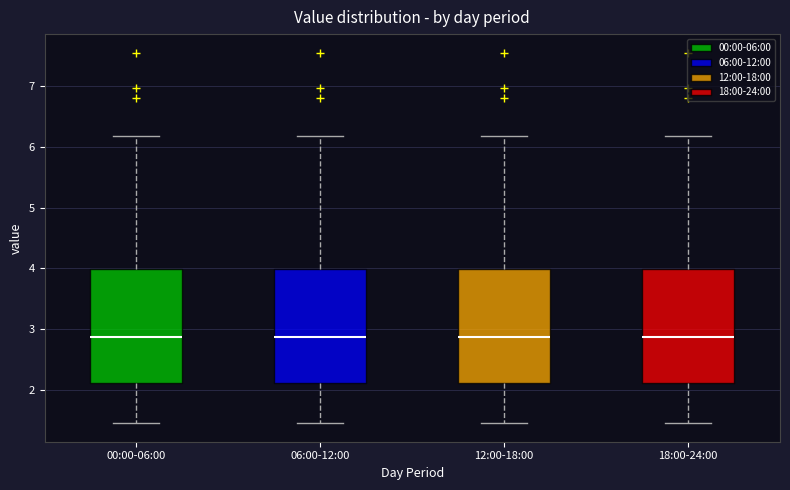

Reading left to right, transcribe this box plot: for each box, give where its median line is, the range the box spans, and where its two whiskers end, as read against the y-axis. The values are not printed on the chart, so give them approximately, as read against the axis.

00:00-06:00: median 2.9, box 2.1 to 4.0, whiskers 1.5 to 6.2
06:00-12:00: median 2.9, box 2.1 to 4.0, whiskers 1.5 to 6.2
12:00-18:00: median 2.9, box 2.1 to 4.0, whiskers 1.5 to 6.2
18:00-24:00: median 2.9, box 2.1 to 4.0, whiskers 1.5 to 6.2